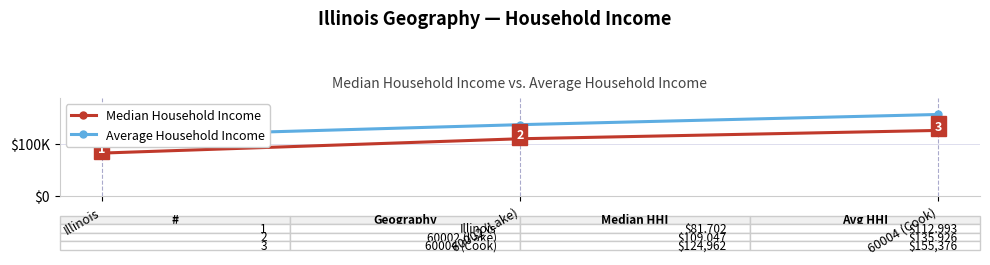

The Median Household Income series shows 75881 at 60004 (Cook). True or false?

False